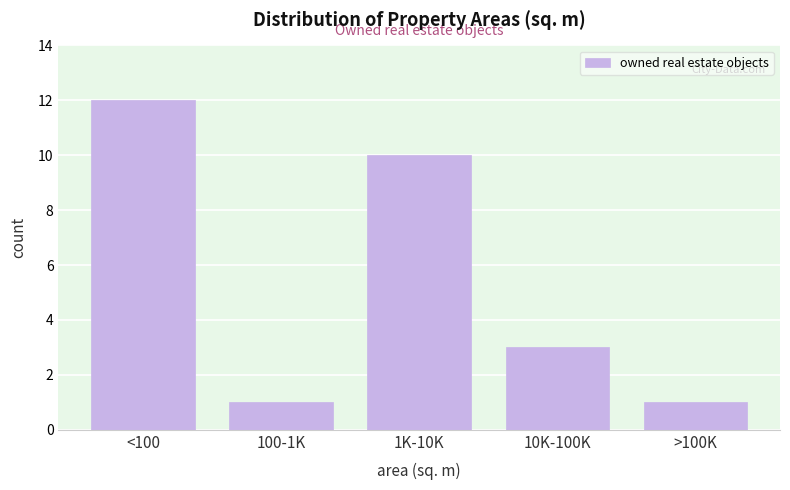

Reading left to right, transcribe all the data shown in this chart.

12	1	10	3	1